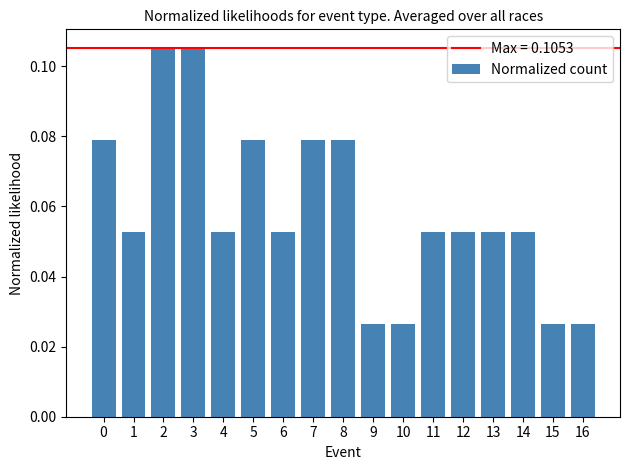

How many bars are there in total?

17